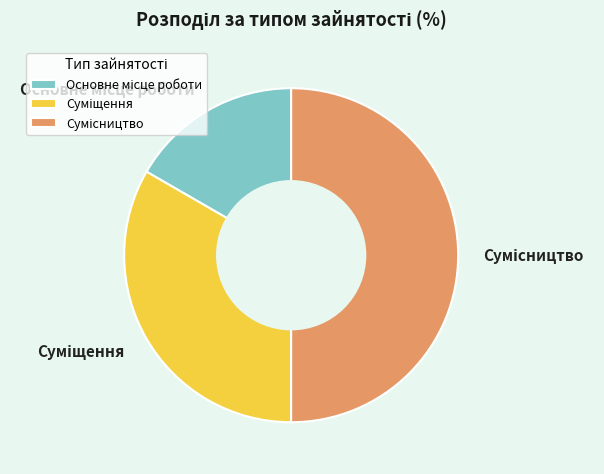

Rank the categories by value from lowest to highest.

Основне місце роботи, Суміщення, Сумісництво